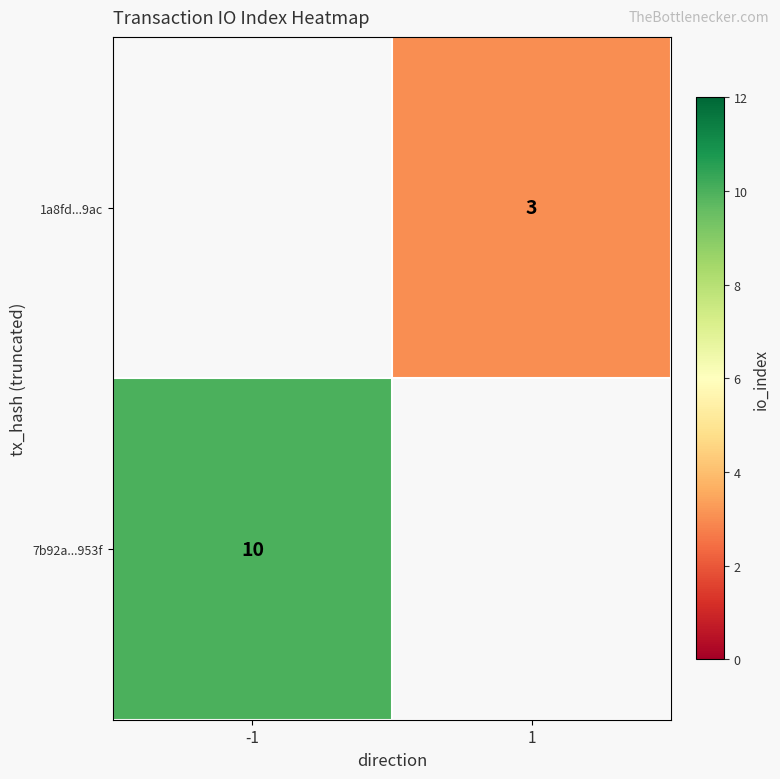

The 1a8fd...9ac series shows 5 at 1. True or false?

False